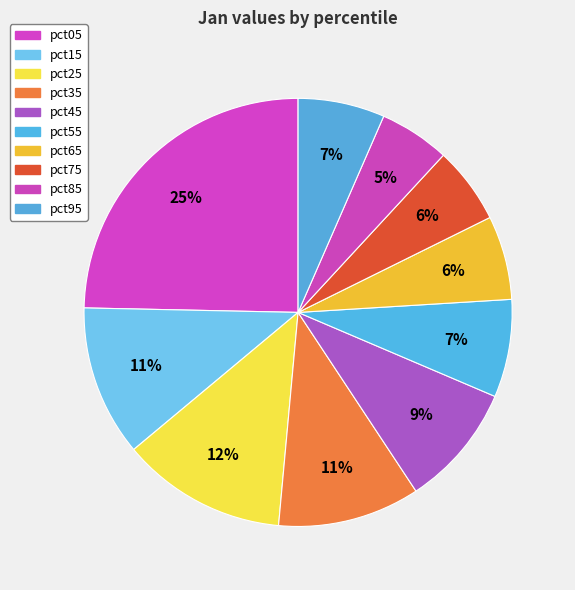

Does pct45 represent more than half of the total?

No